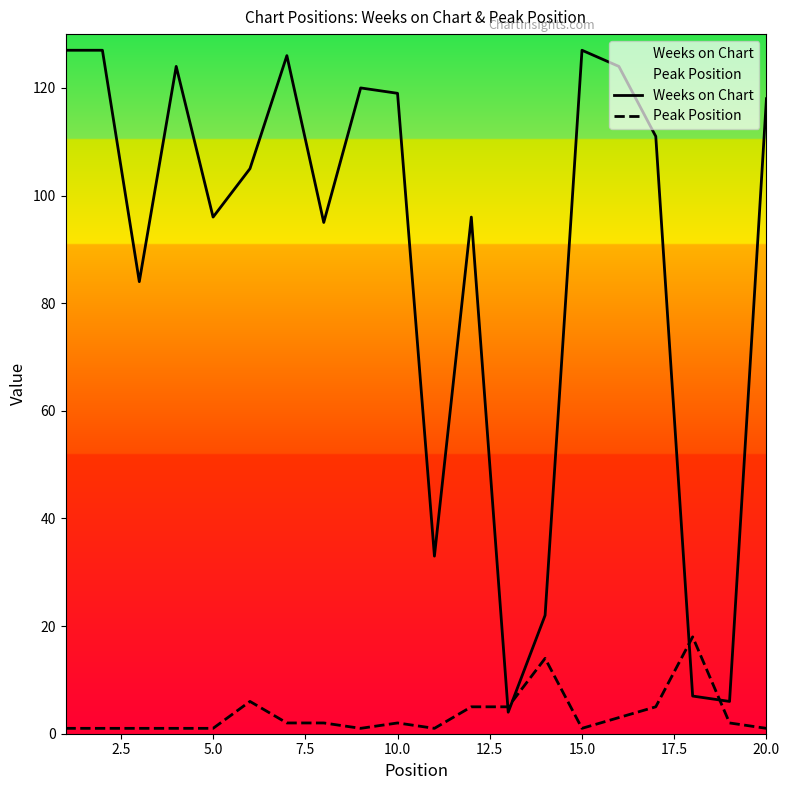

Rank the series by their maximum value, from highest to lowest.

Weeks on Chart, Peak Position